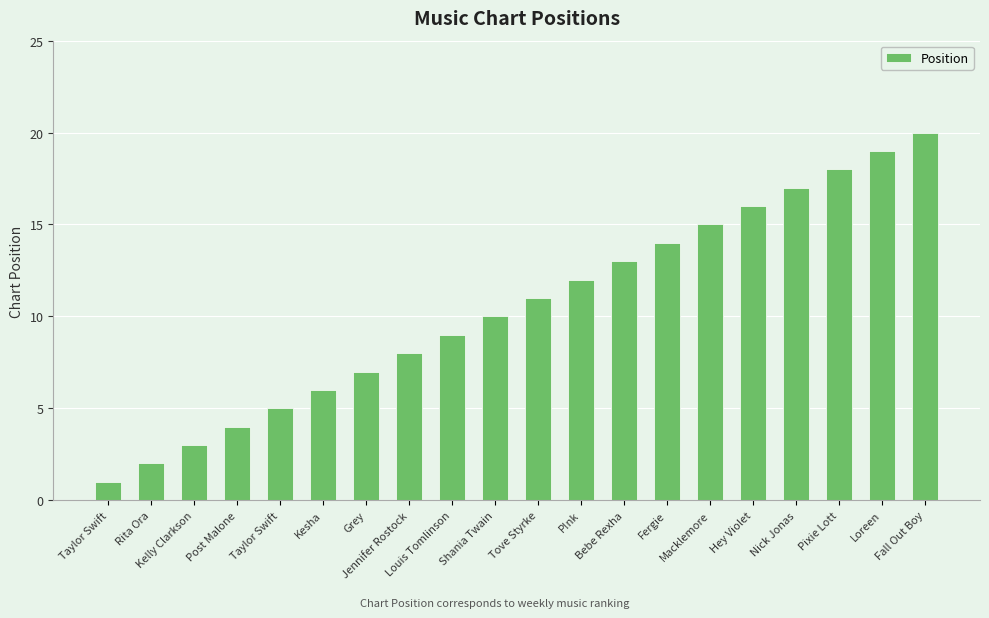

List the labels in order of value, smallest first.

Taylor Swift, Rita Ora, Kelly Clarkson, Post Malone, Taylor Swift, Kesha, Grey, Jennifer Rostock, Louis Tomlinson, Shania Twain, Tove Styrke, P!nk, Bebe Rexha, Fergie, Macklemore, Hey Violet, Nick Jonas, Pixie Lott, Loreen, Fall Out Boy